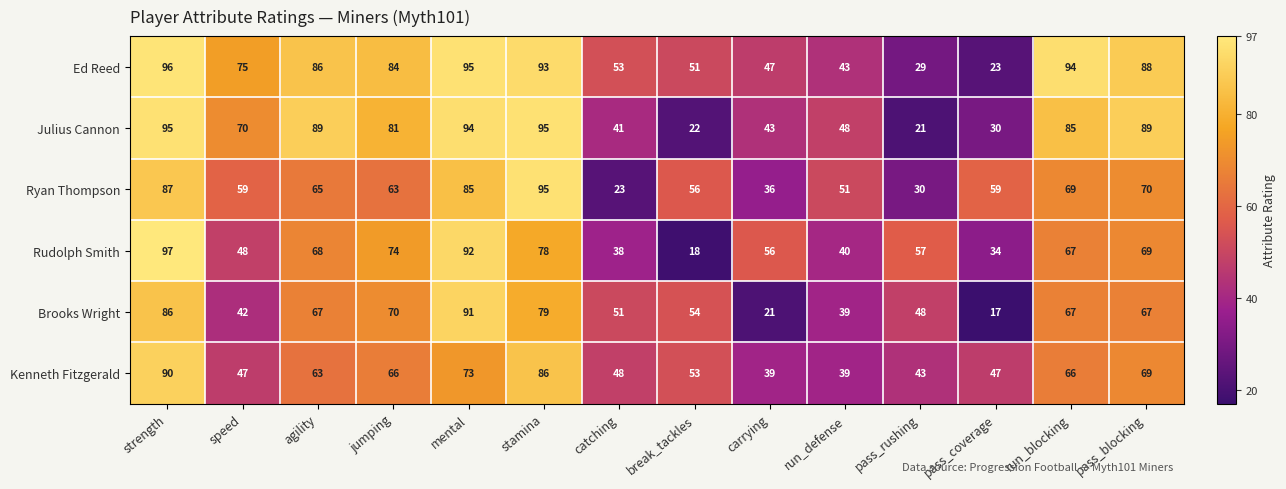

At which label does Ryan Thompson reach its minimum?

catching